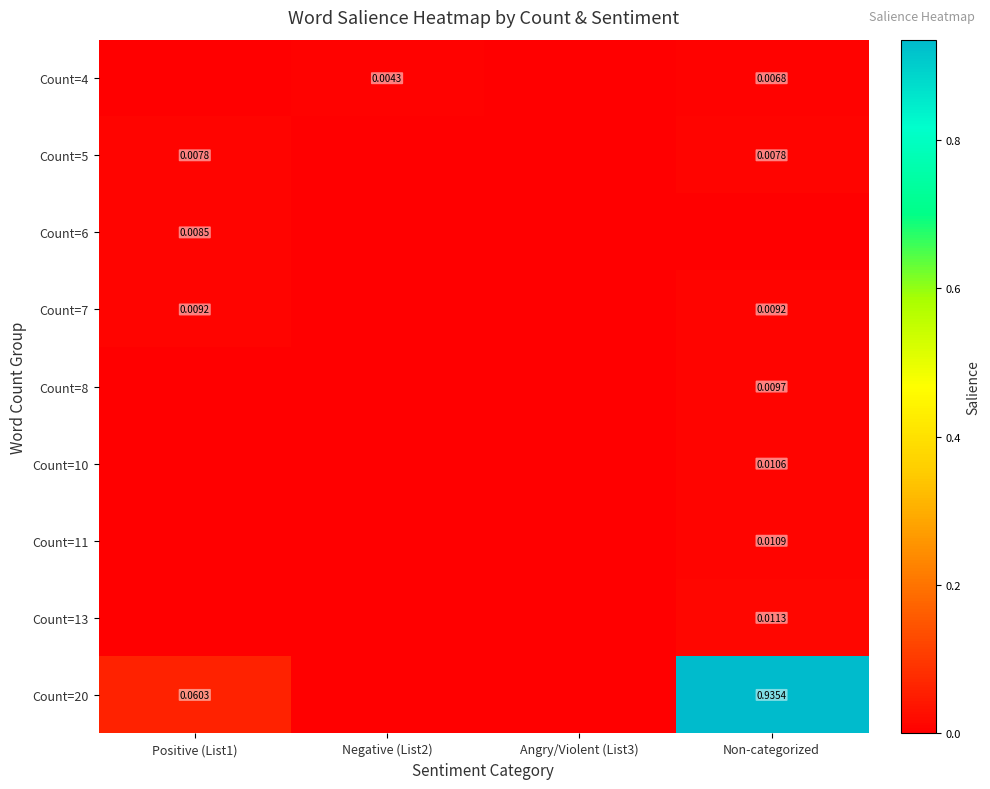

How many categories are shown in the chart?

4